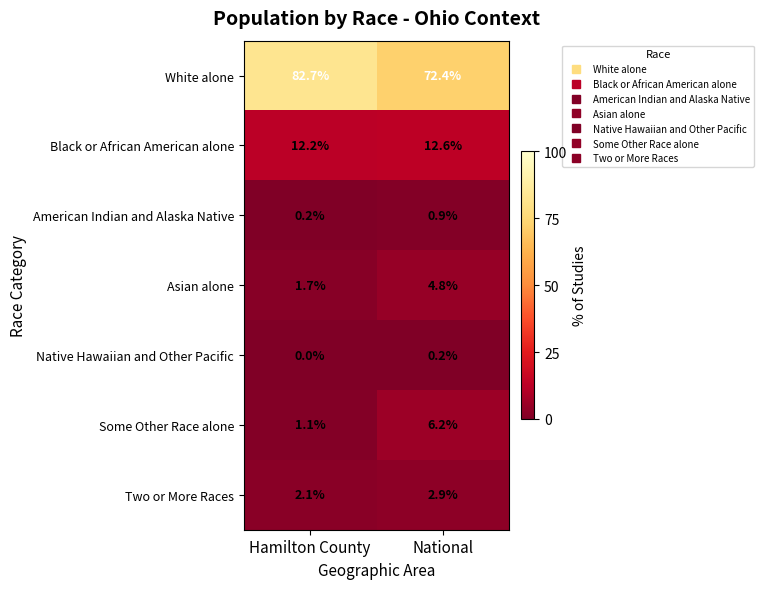

Which series has the widest spread of values?

White alone